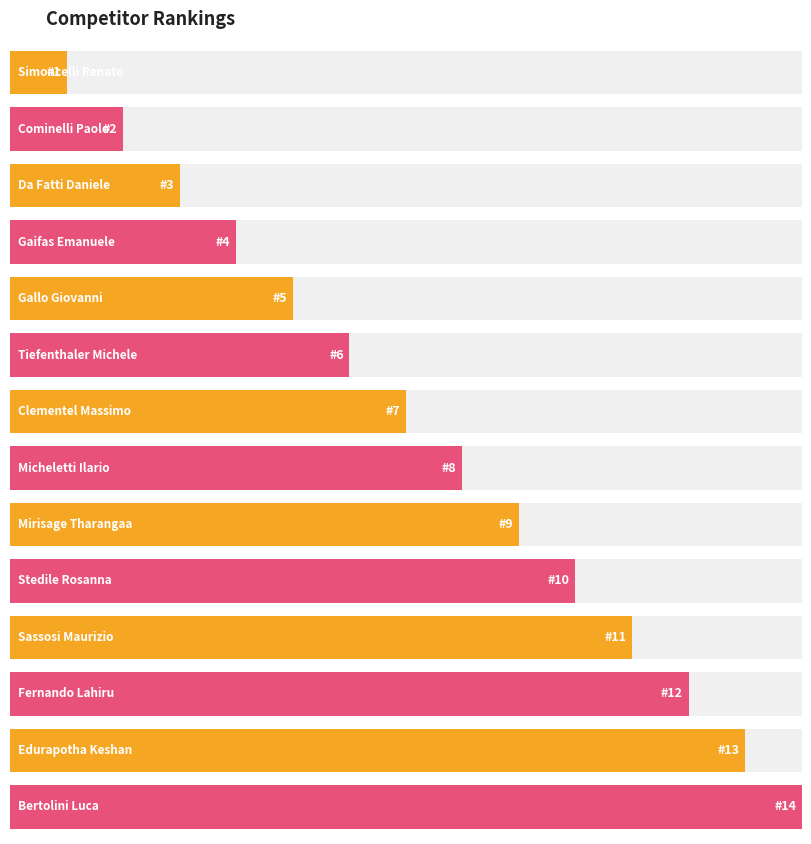

What is the label of the 4th bar from the right?

Sassosi Maurizio